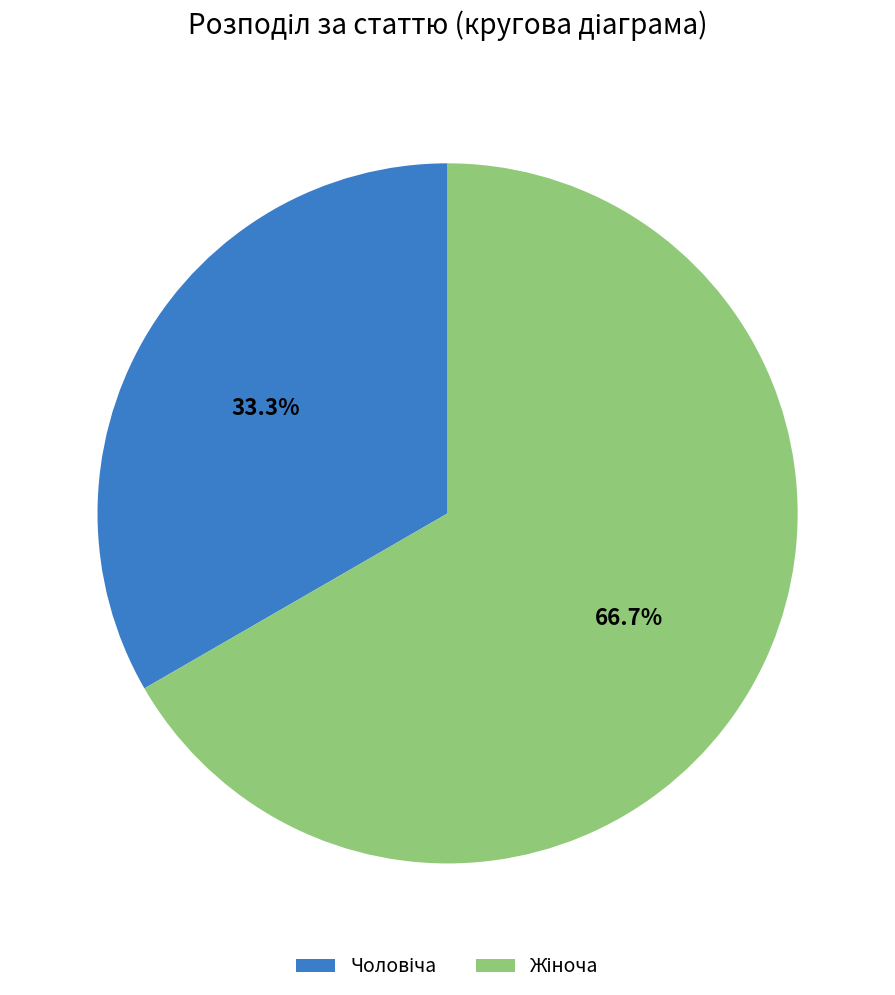

Is there any slice that represents more than half of the pie?

Yes